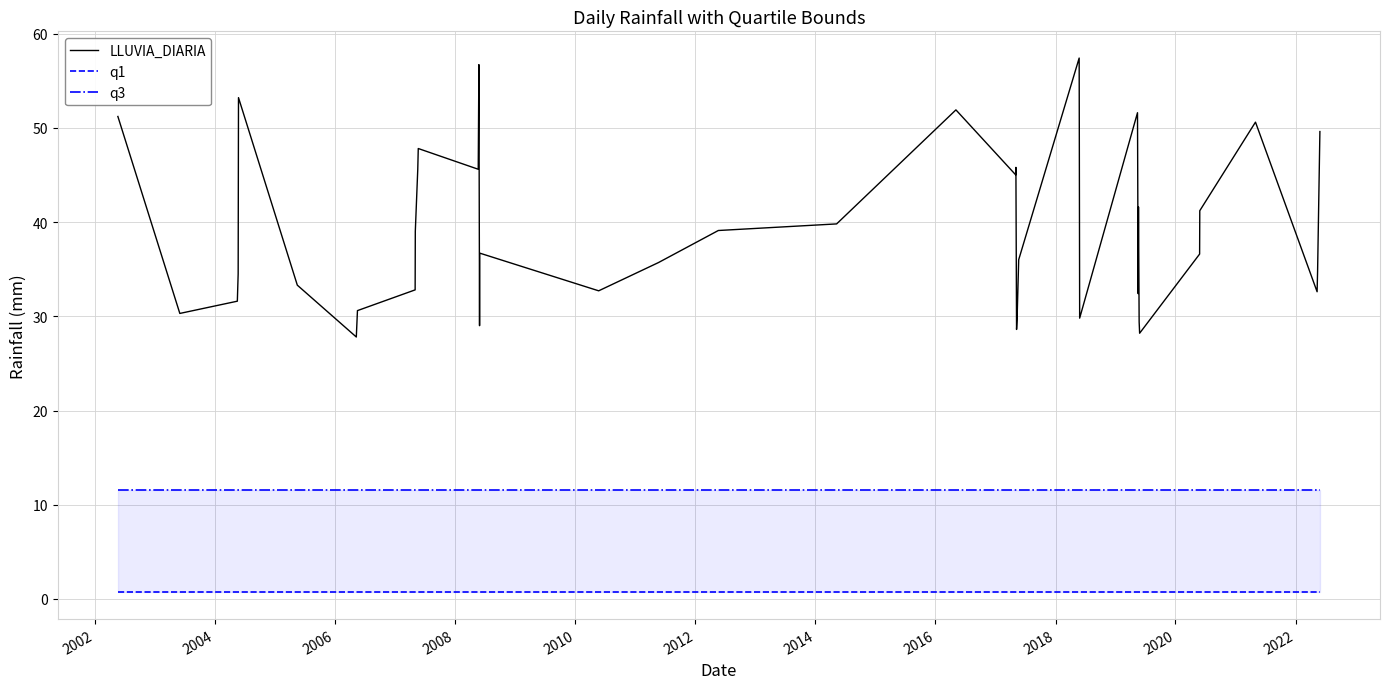

What is the minimum value for LLUVIA_DIARIA?

27.8